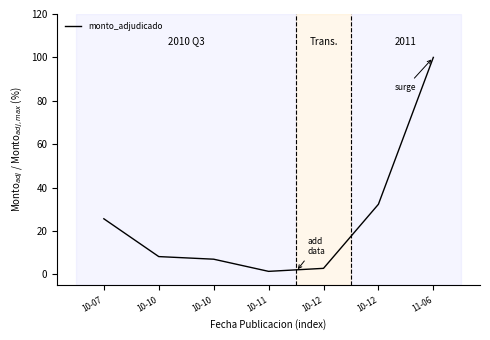

What is the smallest value displayed?

1.4